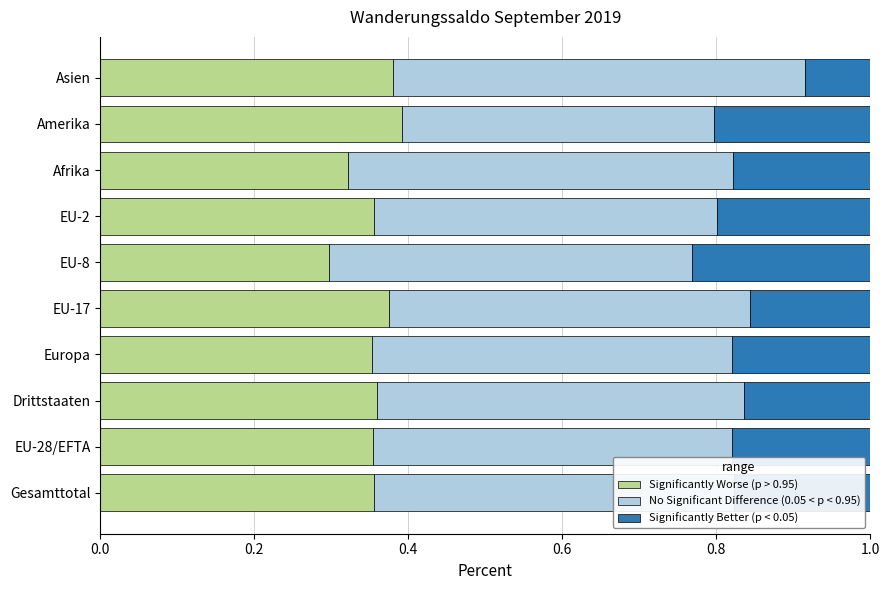

What is the total value across all series at Europa?

1.0